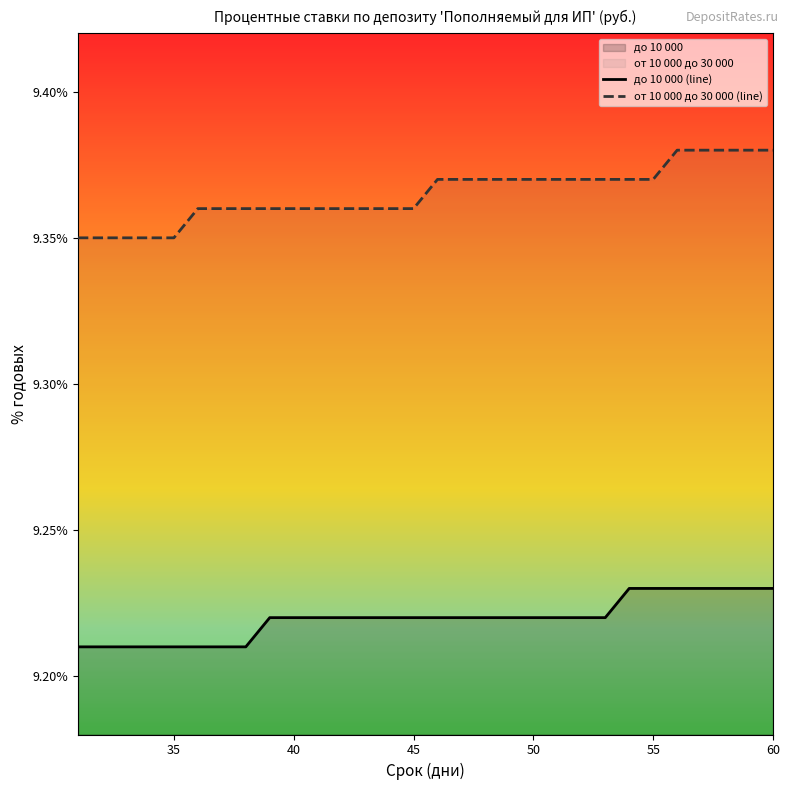

What is the average value of the до 10 000 (line) series?

9.2